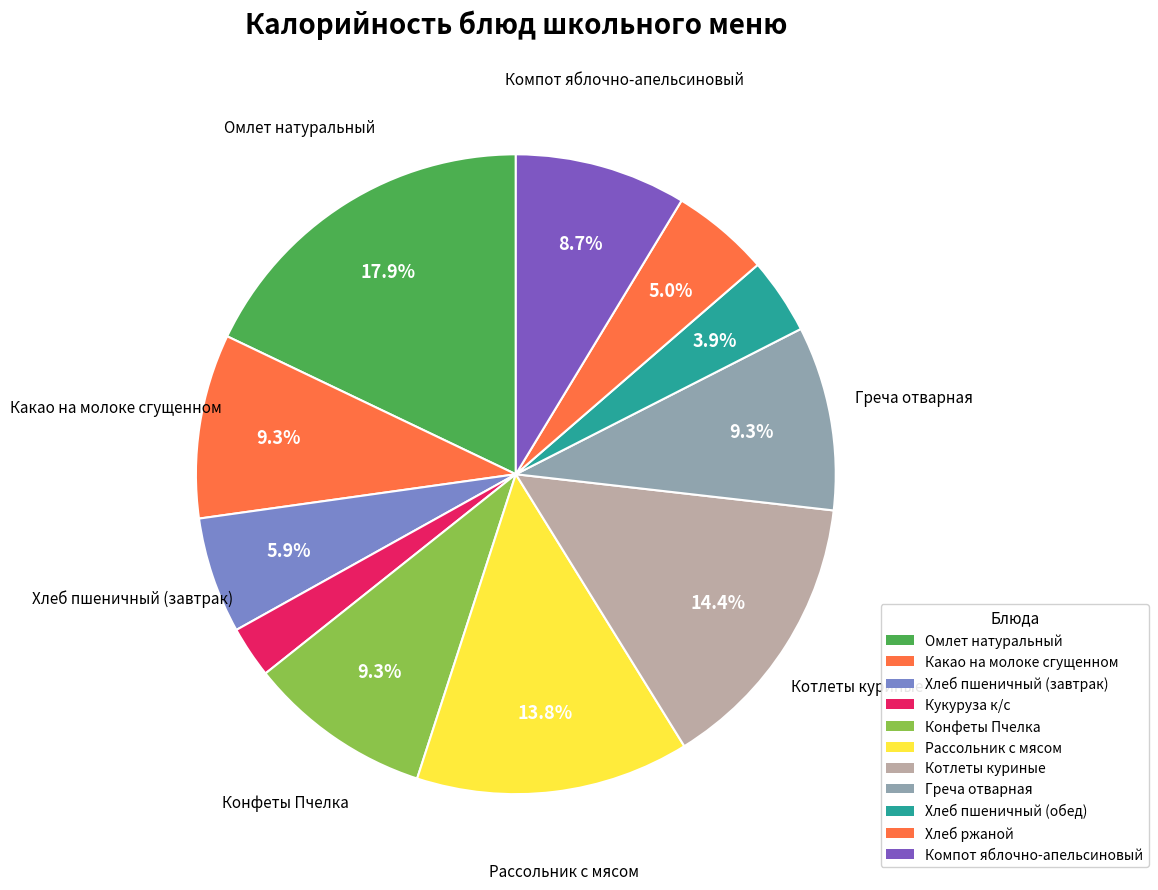

To the nearest percent, what portion does Какао на молоке сгущенном represent?

9%